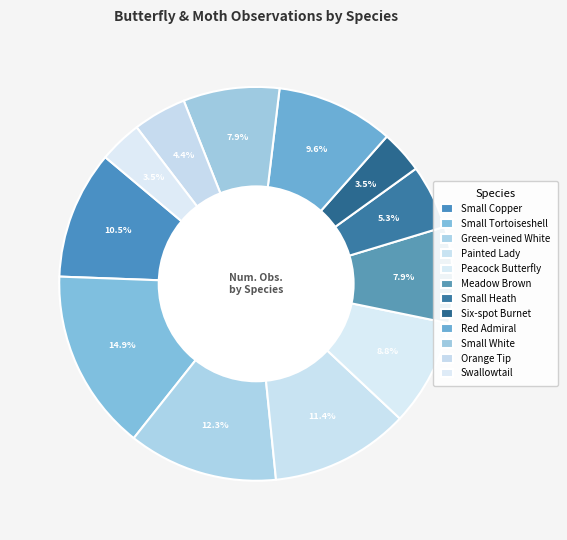

True or false: Small Tortoiseshell accounts for 9% of the total.

False